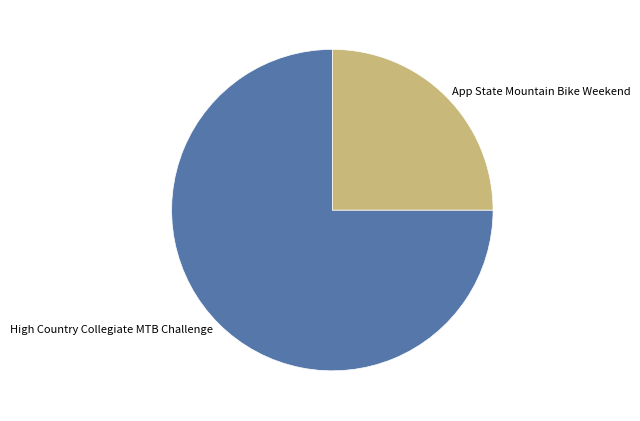

Which has a higher value, High Country Collegiate MTB Challenge or App State Mountain Bike Weekend?

High Country Collegiate MTB Challenge